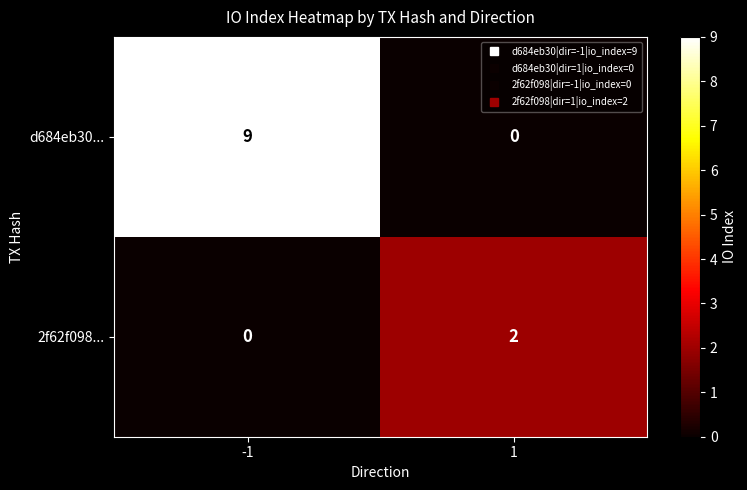

Reading left to right, what are all the values shown in this chart?

d684eb30...: -1=9	1=0
2f62f098...: -1=0	1=2